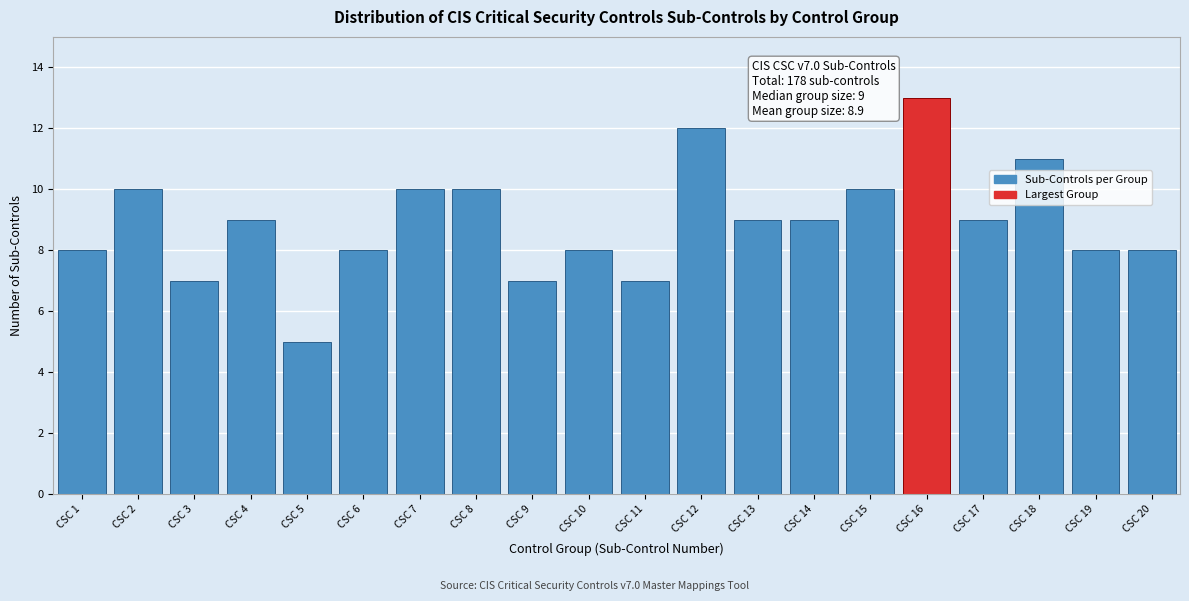

Reading left to right, extract all data points from this chart.

CSC 1=8	CSC 2=10	CSC 3=7	CSC 4=9	CSC 5=5	CSC 6=8	CSC 7=10	CSC 8=10	CSC 9=7	CSC 10=8	CSC 11=7	CSC 12=12	CSC 13=9	CSC 14=9	CSC 15=10	CSC 16=13	CSC 17=9	CSC 18=11	CSC 19=8	CSC 20=8